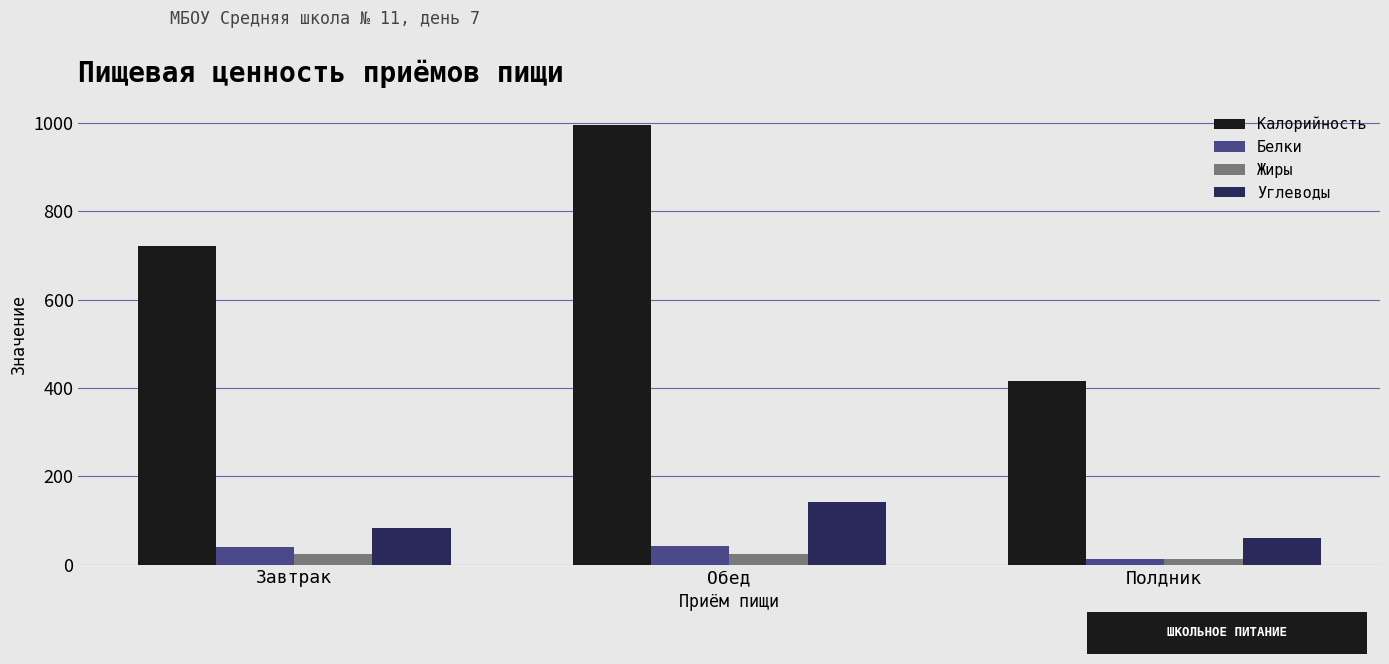

Which series has the largest range (max minus min)?

Калорийность